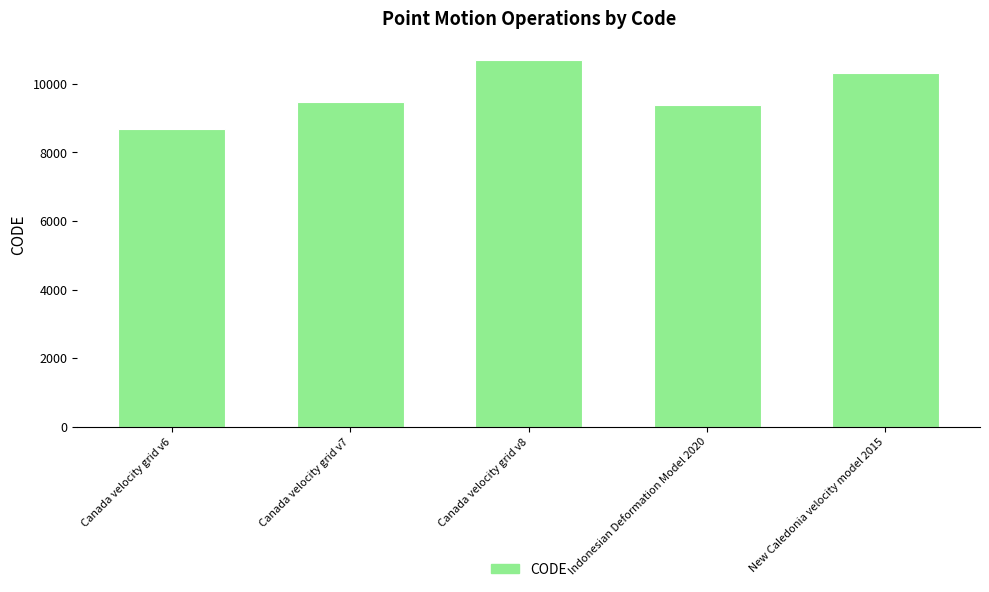

Reading left to right, transcribe all the data shown in this chart.

8676	9483	10707	9375	10323